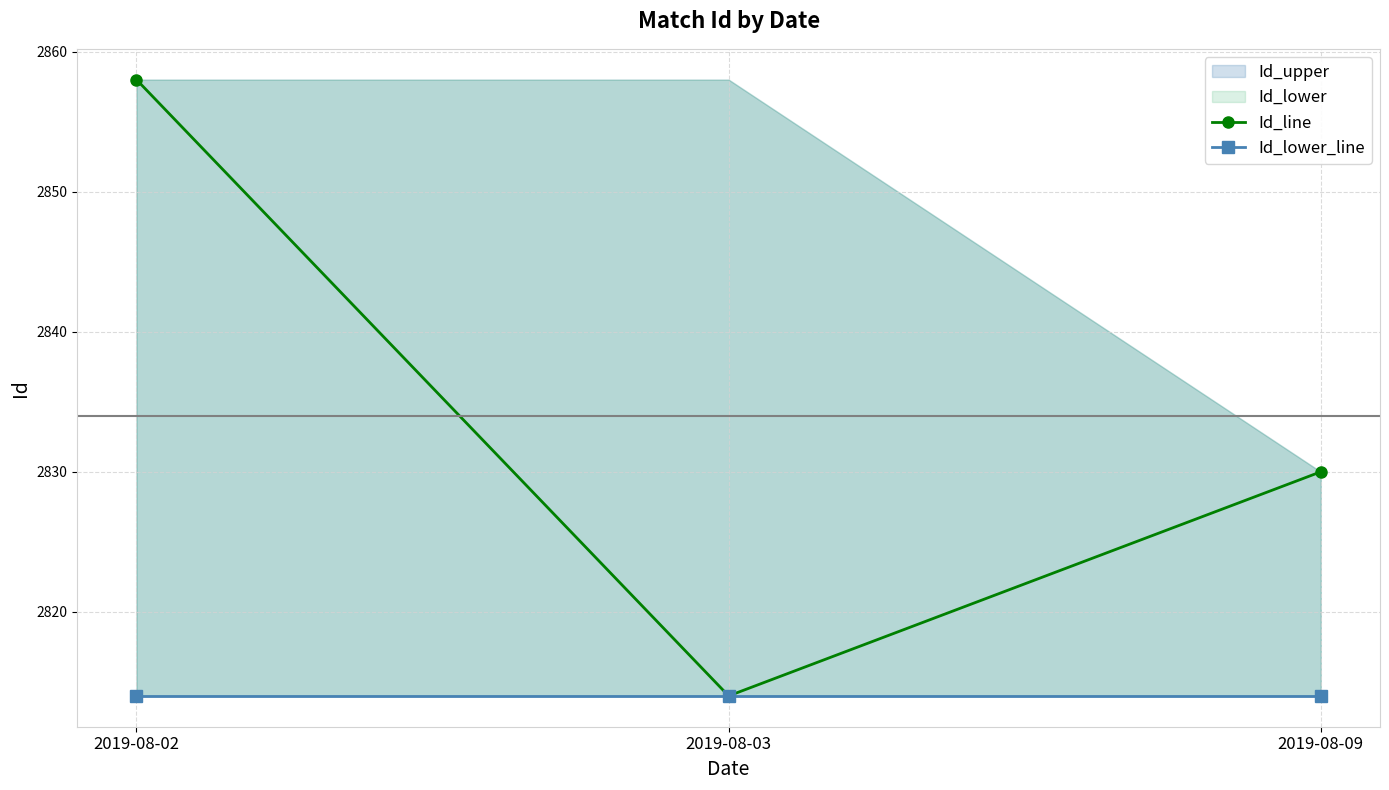

How many values in the Id_line series are below 2830?

1